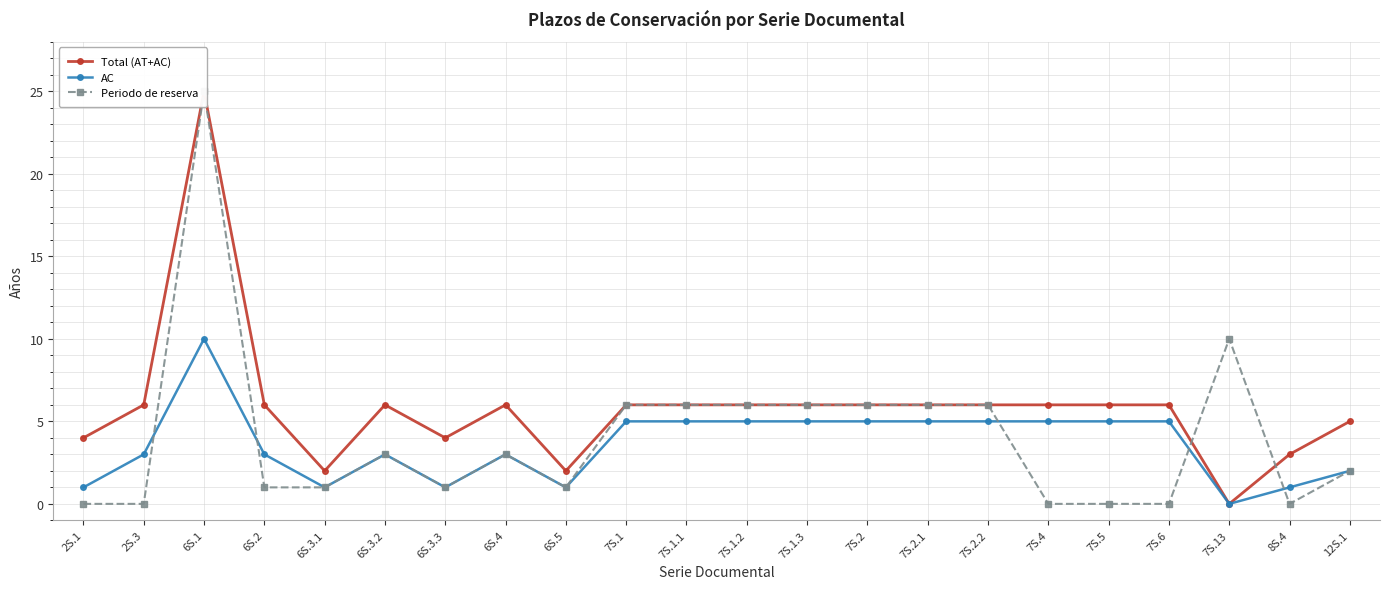

True or false: Periodo de reserva and AC cross at least once.

True